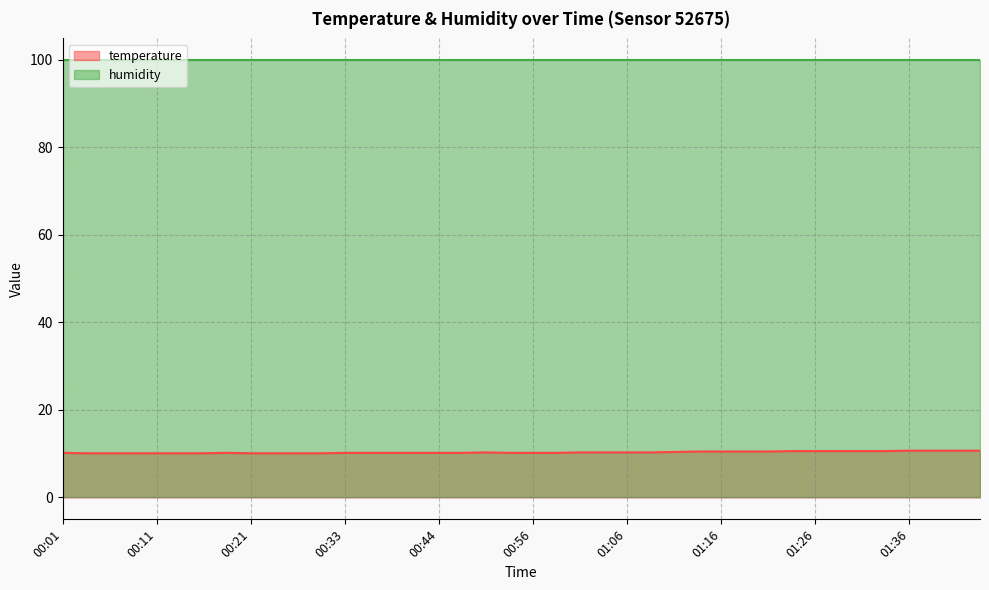

Does the chart have visible grid lines?

Yes